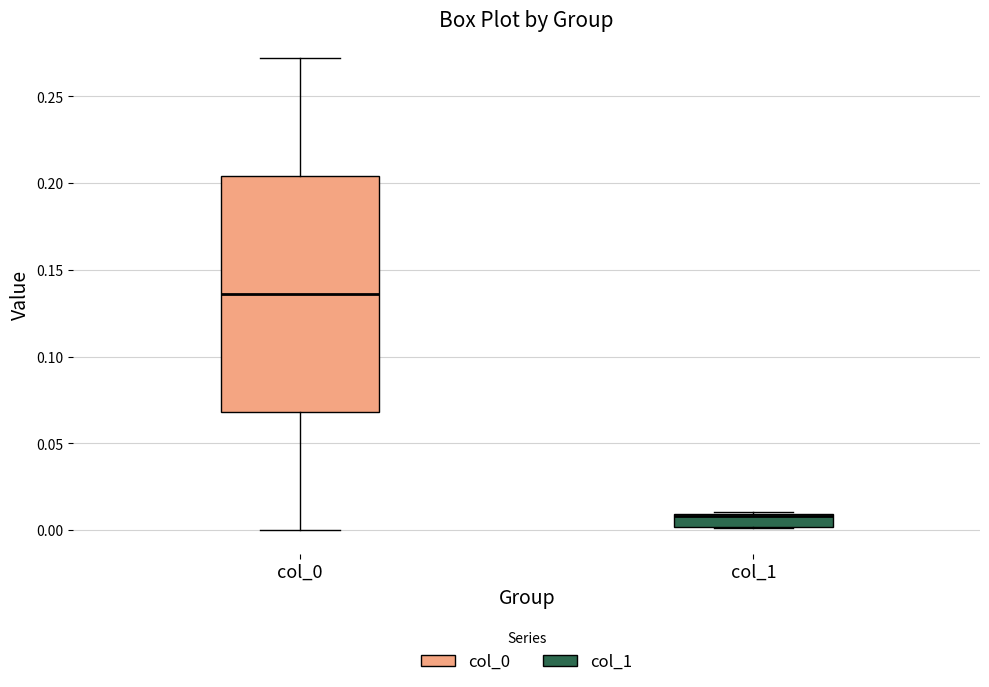

Comparing the boxes themselves (not the whiskers), which one is the tallest?

col_0